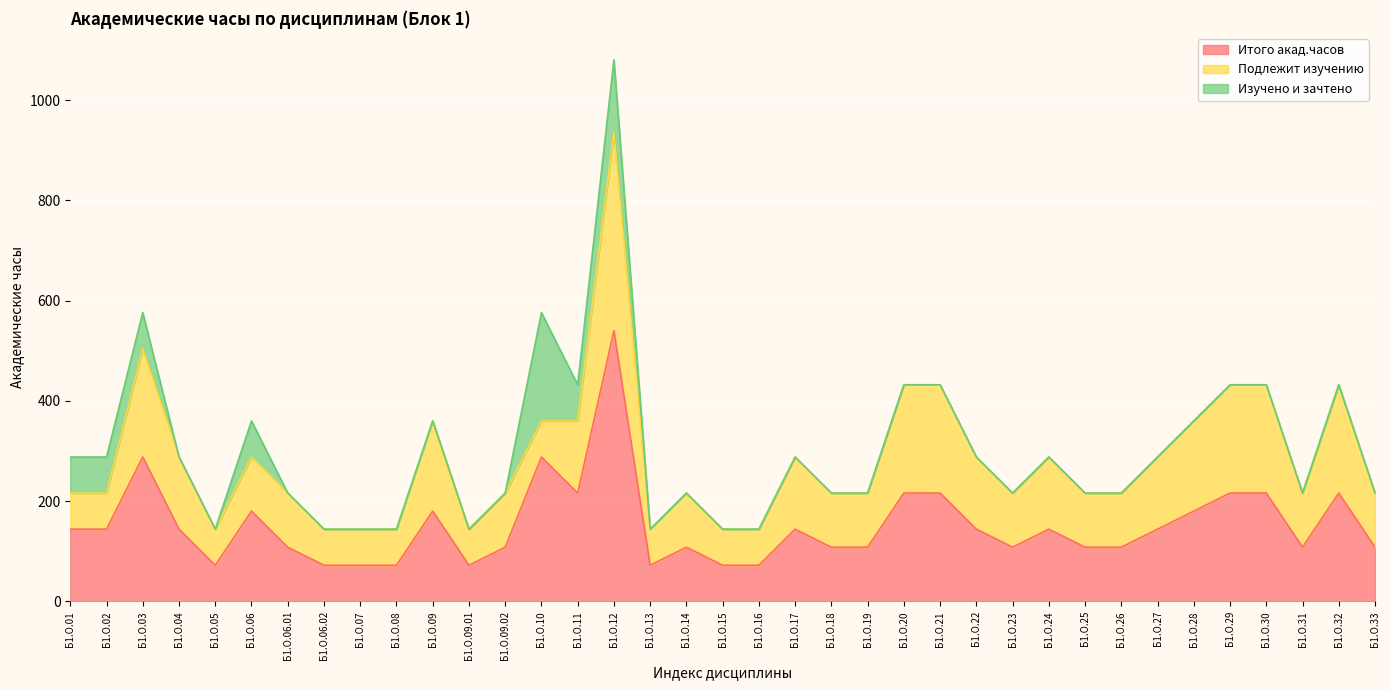

At how many categories does at least one series exceed 304?

1